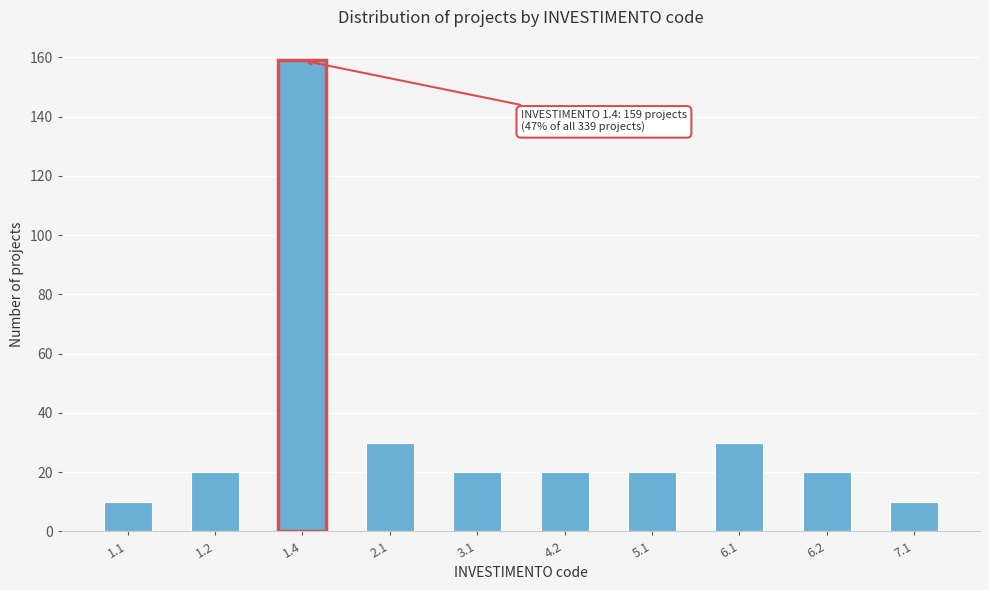

Reading right to left, extract all data points from this chart.

7.1=10	6.2=20	6.1=30	5.1=20	4.2=20	3.1=20	2.1=30	1.4=159	1.2=20	1.1=10